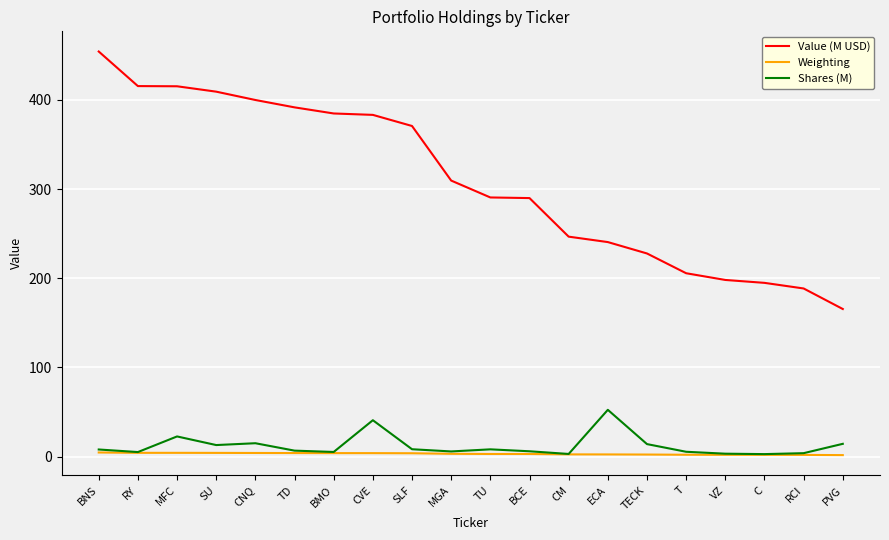

True or false: Shares (M) has a value of 5.8 at MGA.

True